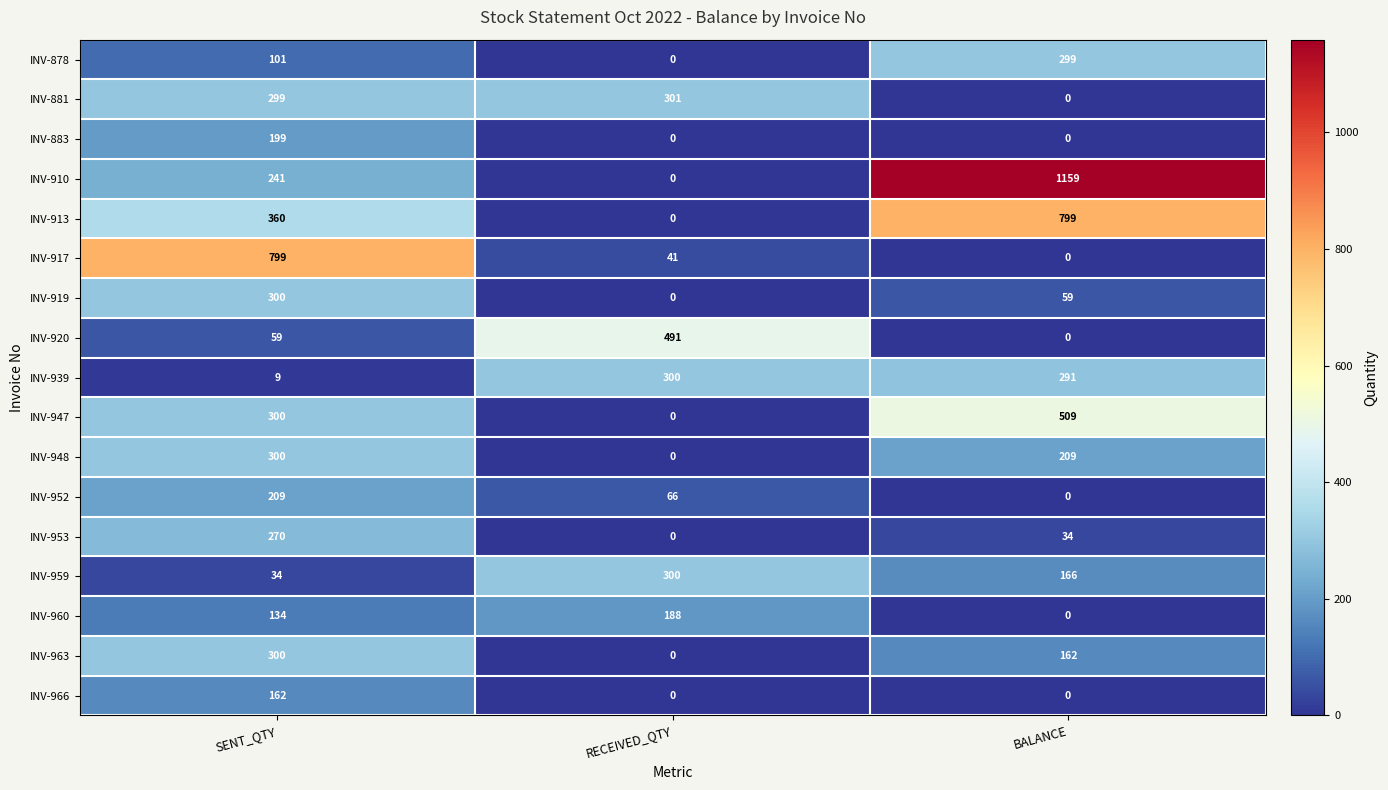

How many values in INV-947 are above zero?

2